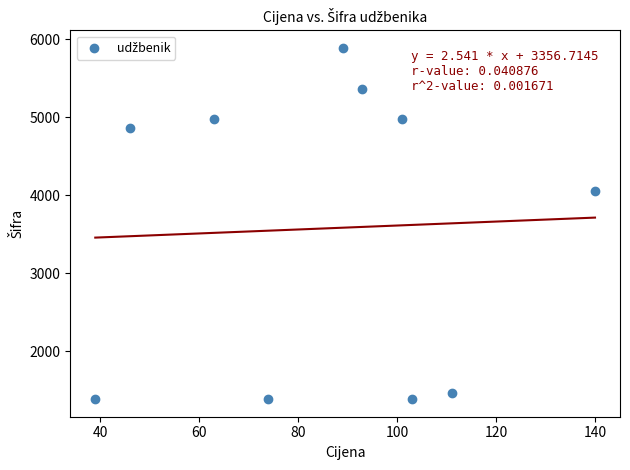

What Y value in the scatter plot is closest to 3636?

4057